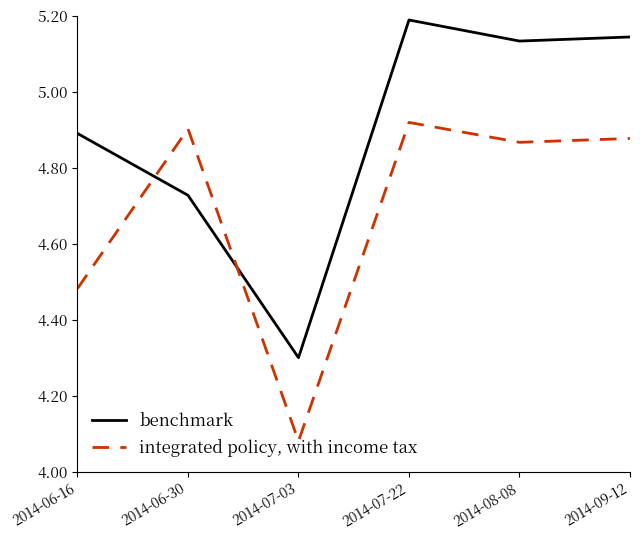

Where does the benchmark series first go above 5?

2014-07-22